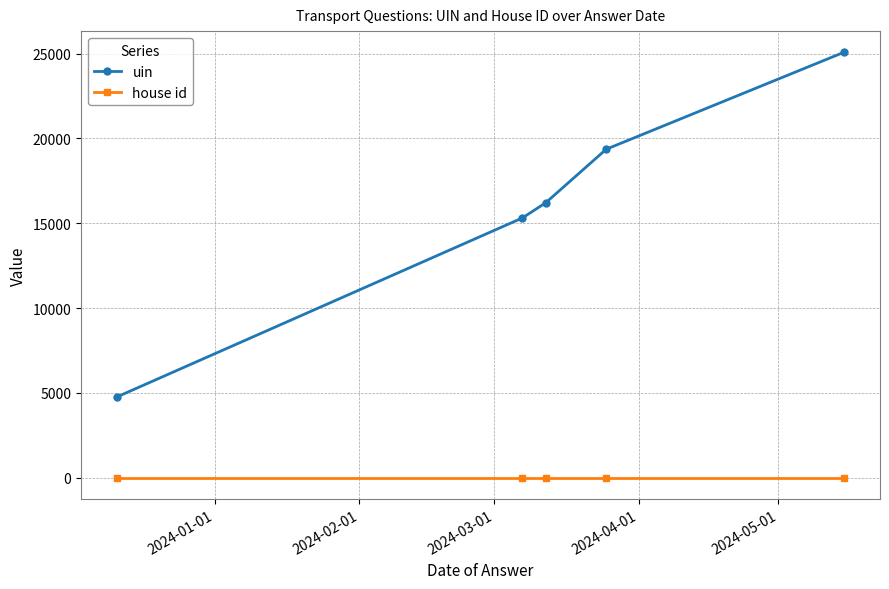

Reading right to left, list all the values displayed in this chart.

uin: 25077	19366	16209	15315	4772
house id: 1	1	1	1	1